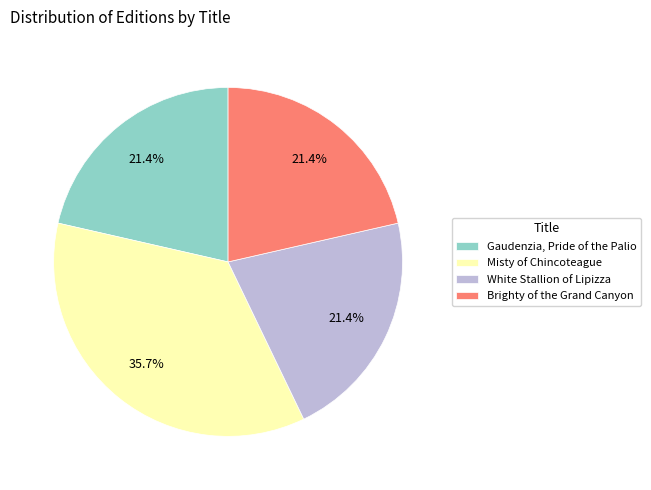

Does any single category account for the majority?

No